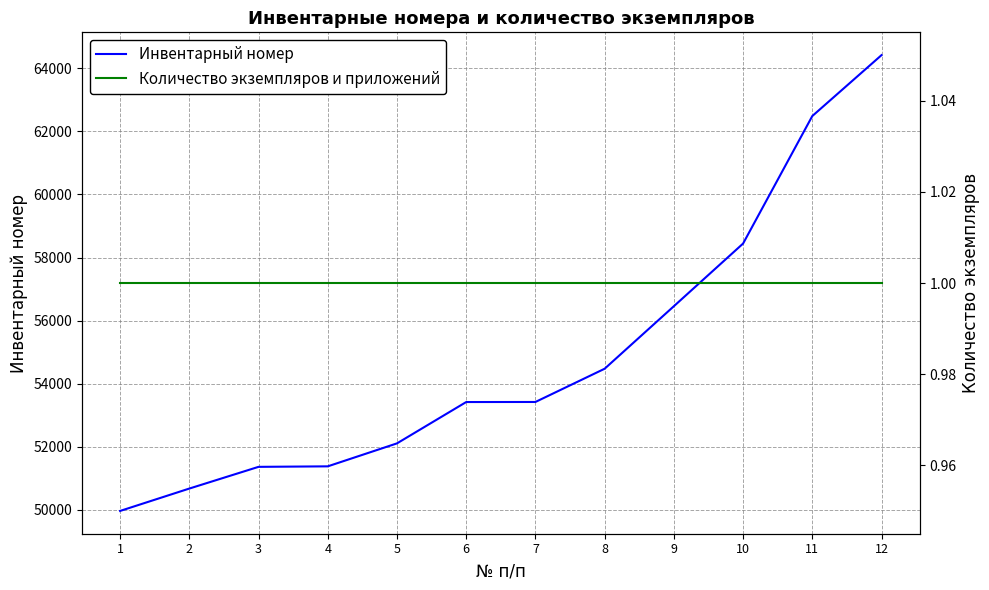

Rank the series at 4 from highest to lowest value.

Инвентарный номер, Количество экземпляров и приложений